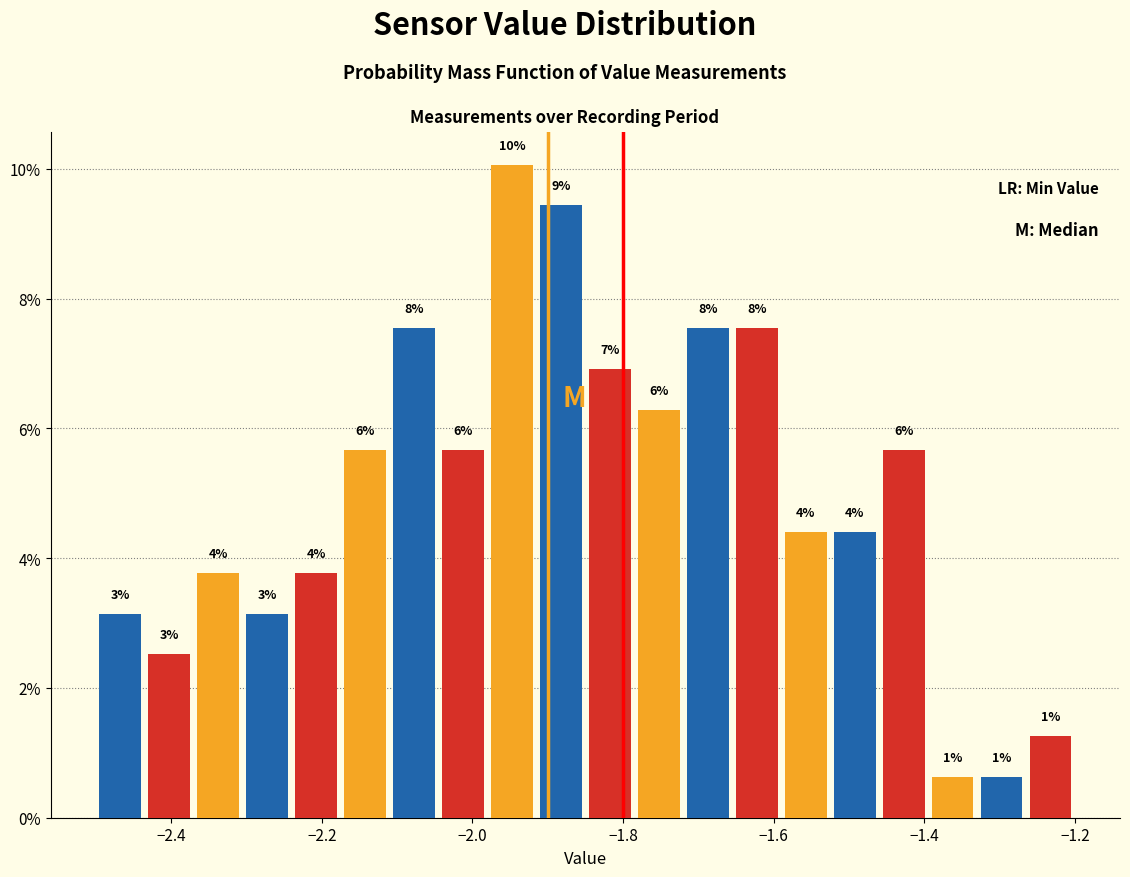

Around what value on the x-axis is the tallest bar? Give the approximate position of its centre, as read against the axis.

-1.94